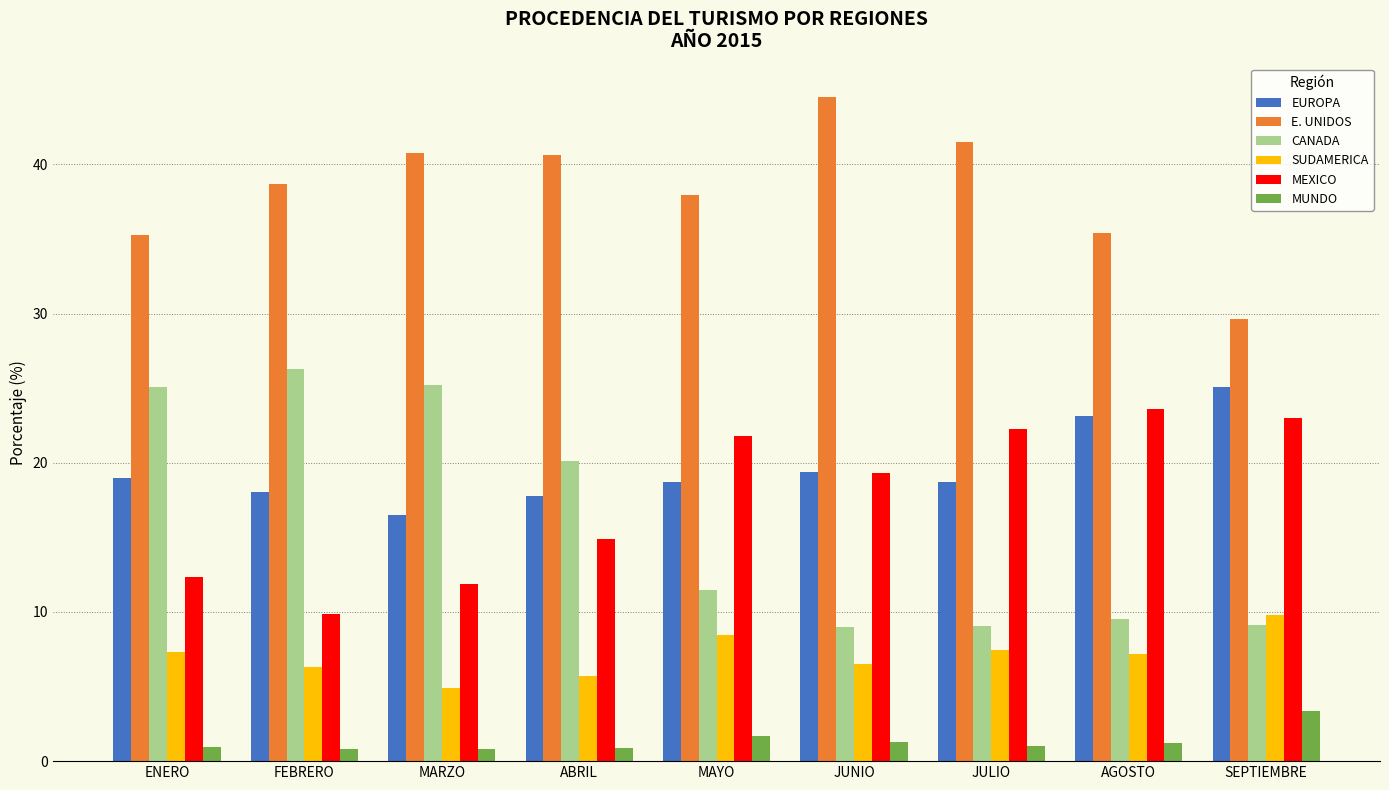

How many series are shown in this chart?

6